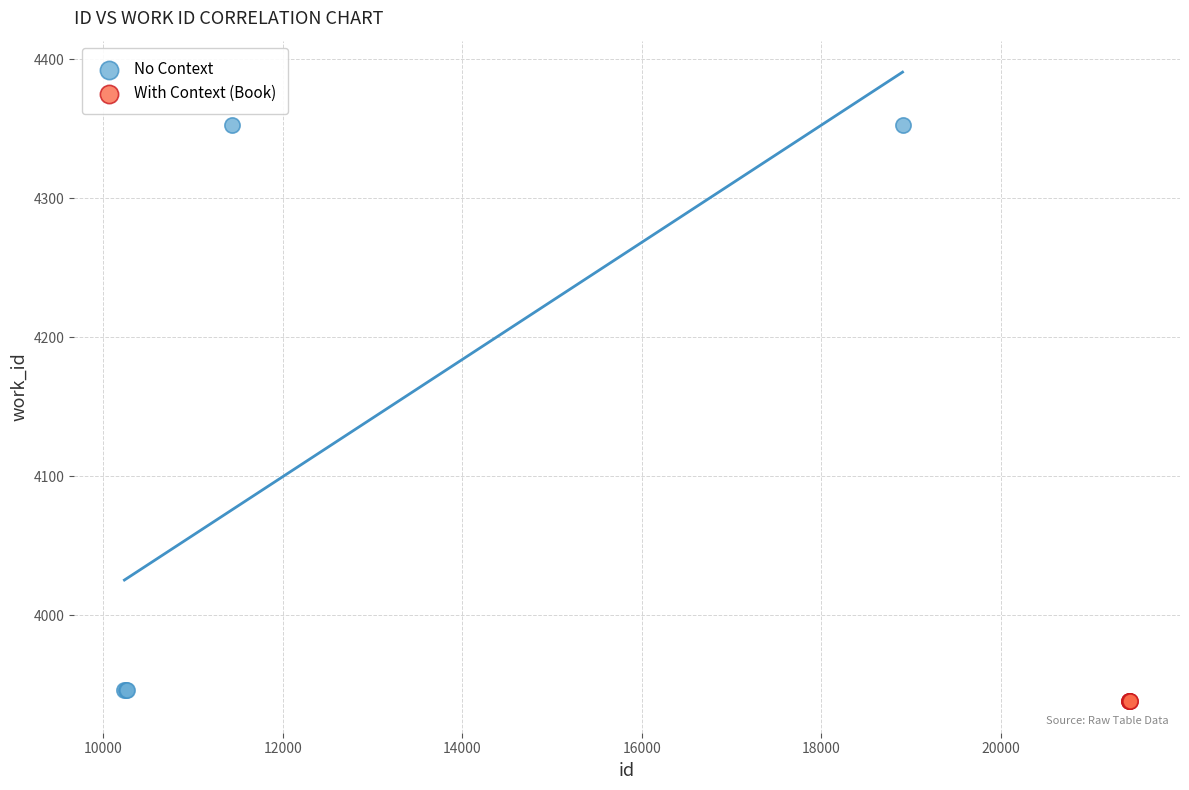

Which series reaches the maximum Y coordinate?

No Context